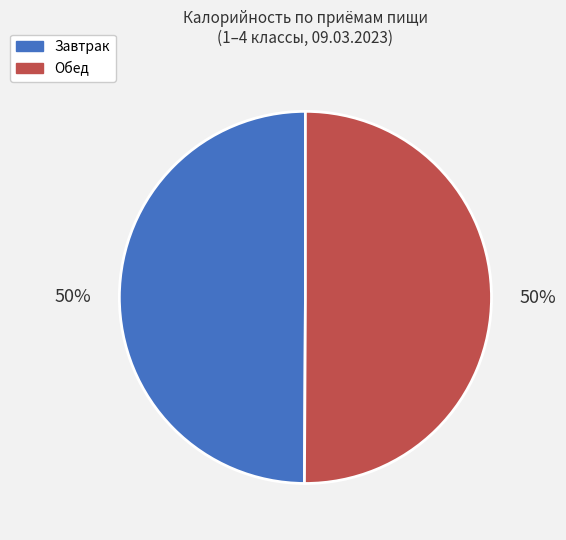

The Завтрак slice represents 64% of the pie. True or false?

False